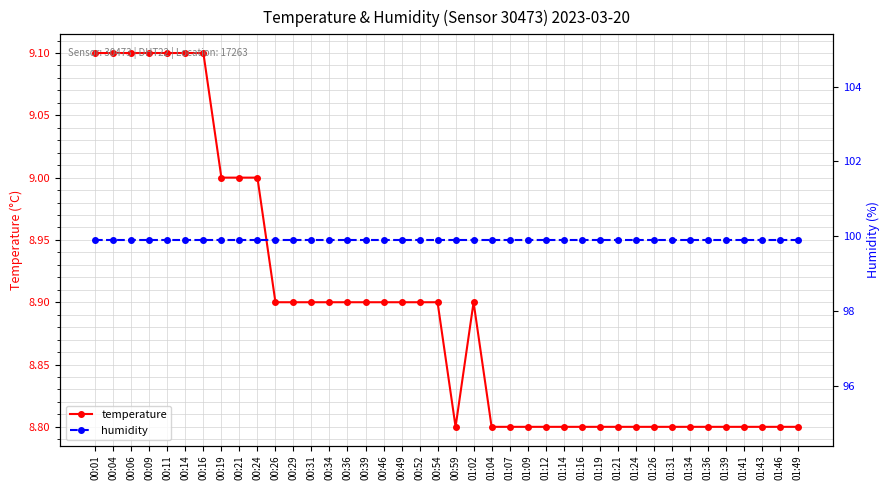

Where is temperature nearest to the value 8?

00:59